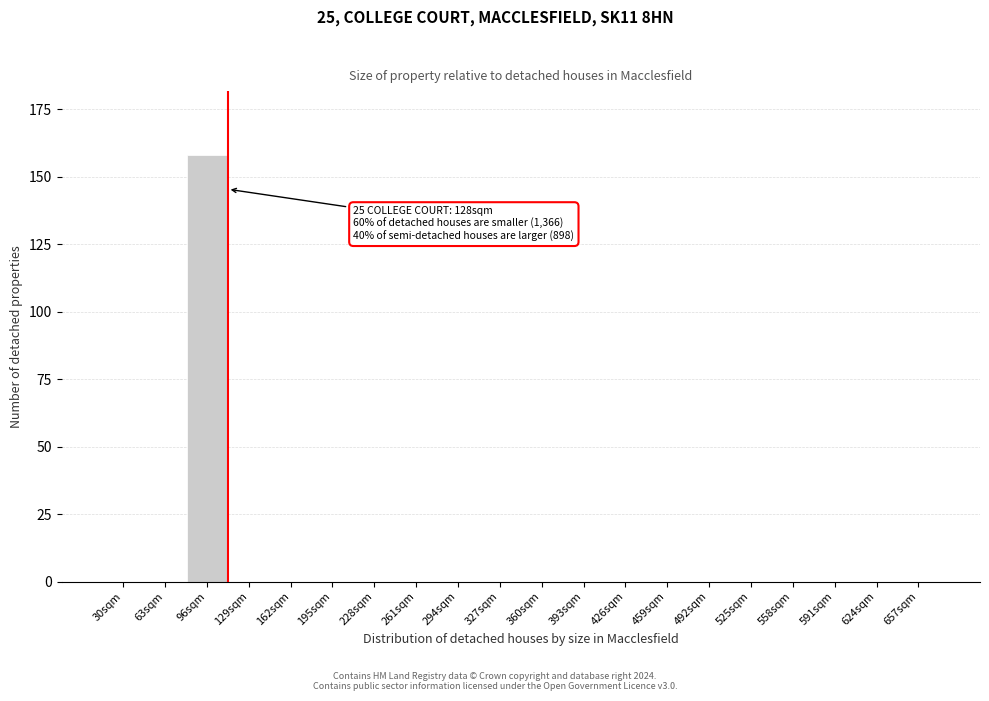

Reading left to right, list all the values displayed in this chart.

30sqm=0	63sqm=0	96sqm=158	129sqm=0	162sqm=0	195sqm=0	228sqm=0	261sqm=0	294sqm=0	327sqm=0	360sqm=0	393sqm=0	426sqm=0	459sqm=0	492sqm=0	525sqm=0	558sqm=0	591sqm=0	624sqm=0	657sqm=0